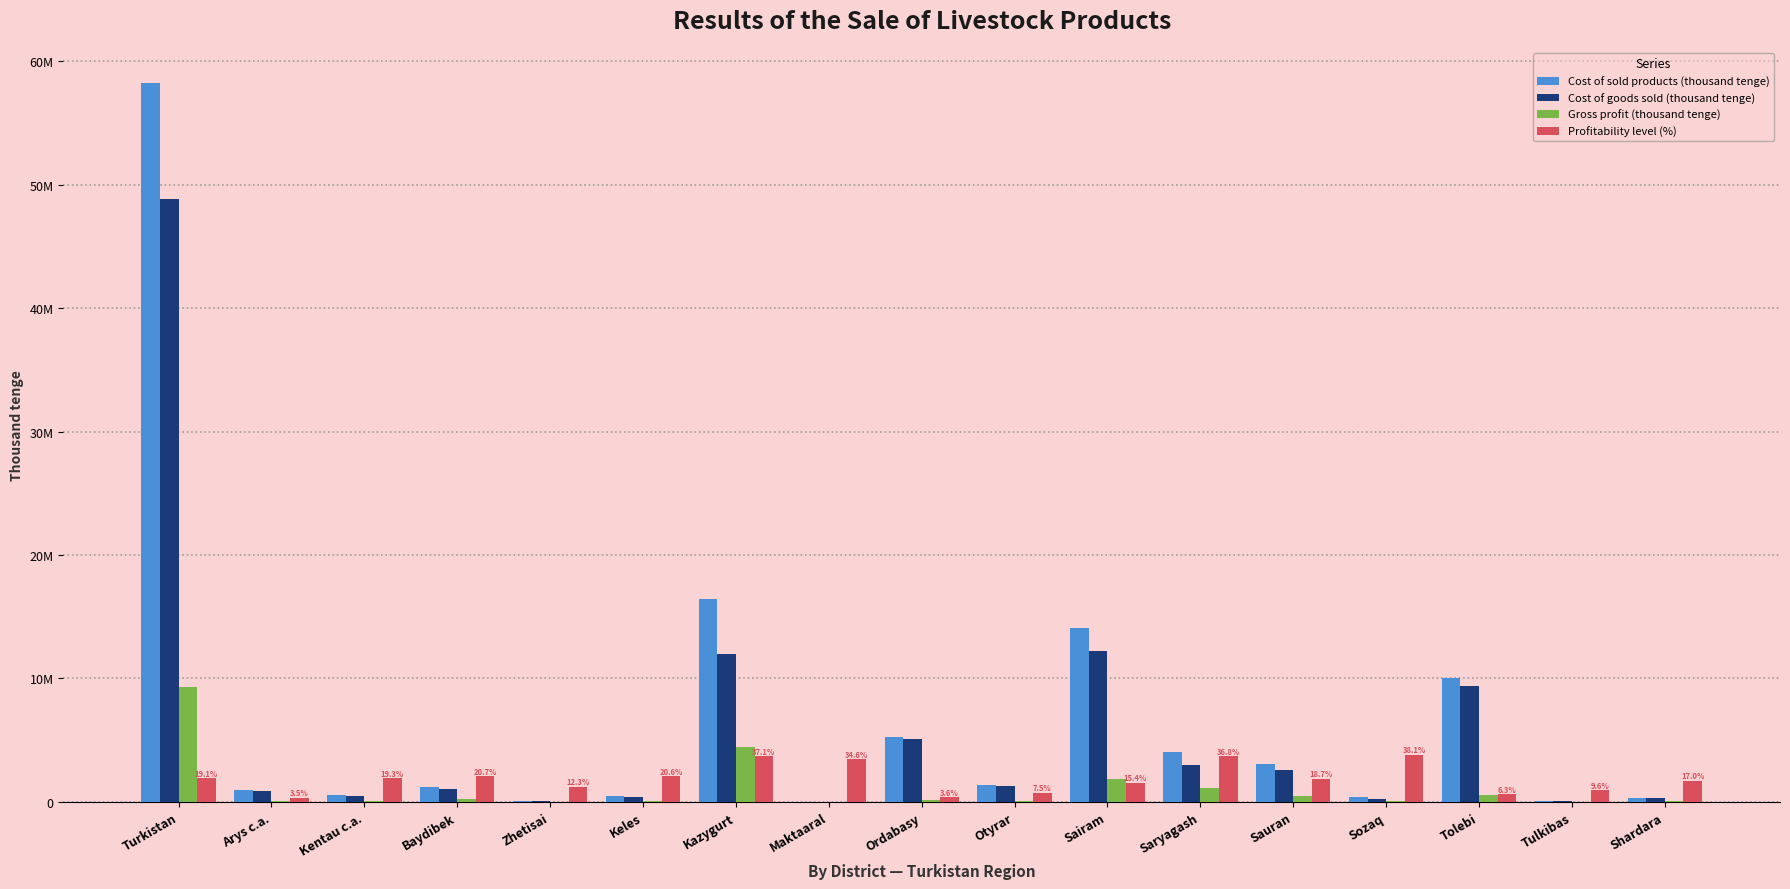

Are the bars grouped side by side (vs. stacked)?

Yes